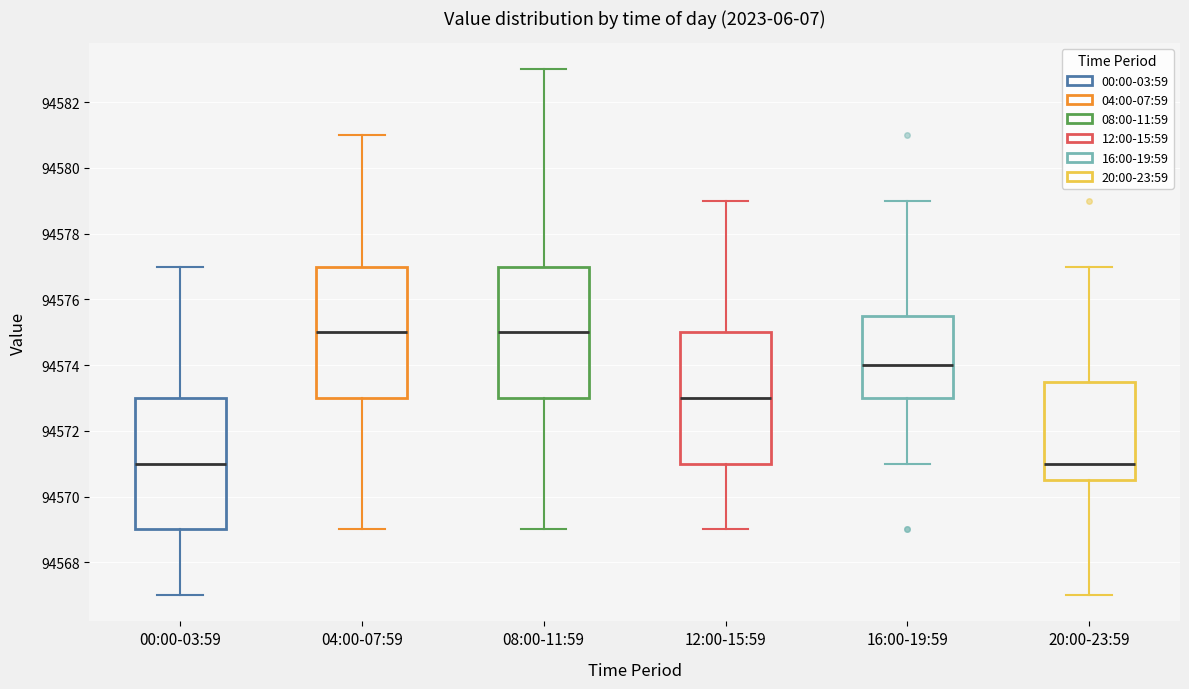

Reading left to right, read every box against the y-axis: the position of its median line, the range the box covers, and the ends of its whiskers. The values are not printed on the chart, so give them approximately, as read against the axis.

00:00-03:59: median 94571.0, box 94569.0 to 94573.0, whiskers 94567.0 to 94577.0
04:00-07:59: median 94575.0, box 94573.0 to 94577.0, whiskers 94569.0 to 94581.0
08:00-11:59: median 94575.0, box 94573.0 to 94577.0, whiskers 94569.0 to 94583.0
12:00-15:59: median 94573.0, box 94571.0 to 94575.0, whiskers 94569.0 to 94579.0
16:00-19:59: median 94574.0, box 94573.0 to 94575.6, whiskers 94571.0 to 94579.0
20:00-23:59: median 94571.0, box 94570.6 to 94573.6, whiskers 94567.0 to 94577.0